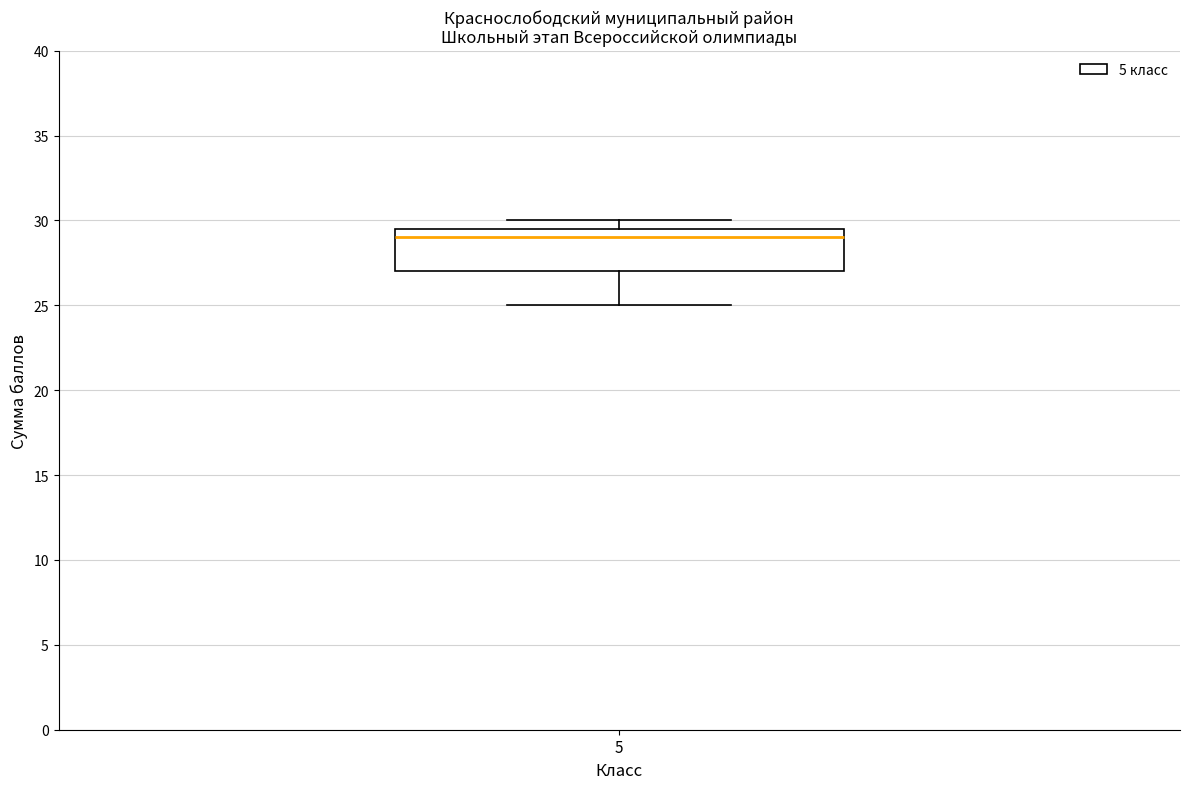

Where is the lower edge of the box at x = 5 on the y-axis? The values are not printed on the chart, so give them approximately, as read against the axis.

27.0